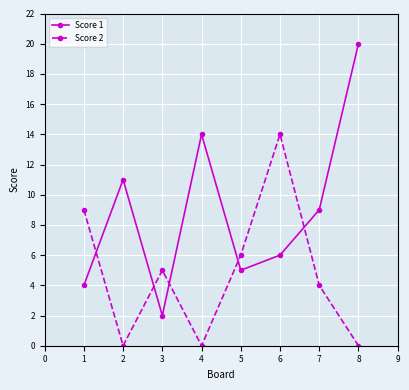

Is the value of Score 2 at 3 greater than the value of Score 1 at 6?

No